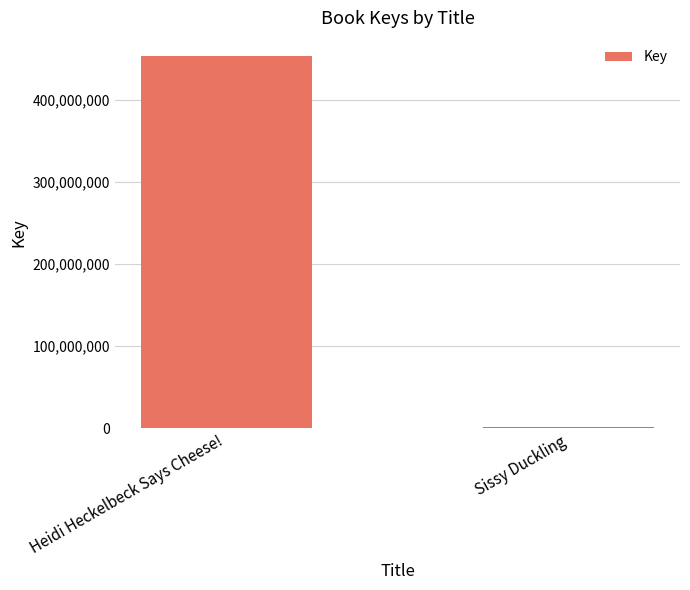

The chart shows a value of 1760345 at Sissy Duckling. True or false?

True